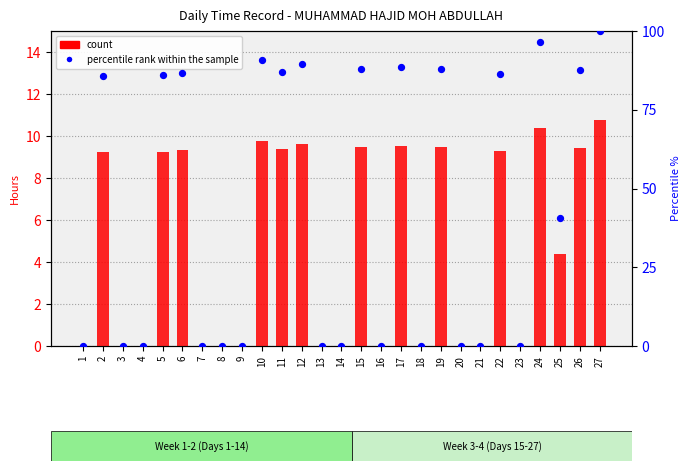

What are all the series names shown in the legend?

count, percentile rank within the sample